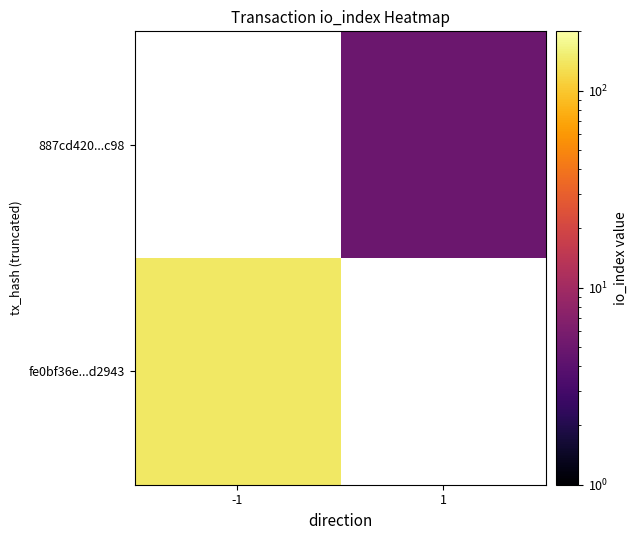

Between -1 and 1, which is larger?

1